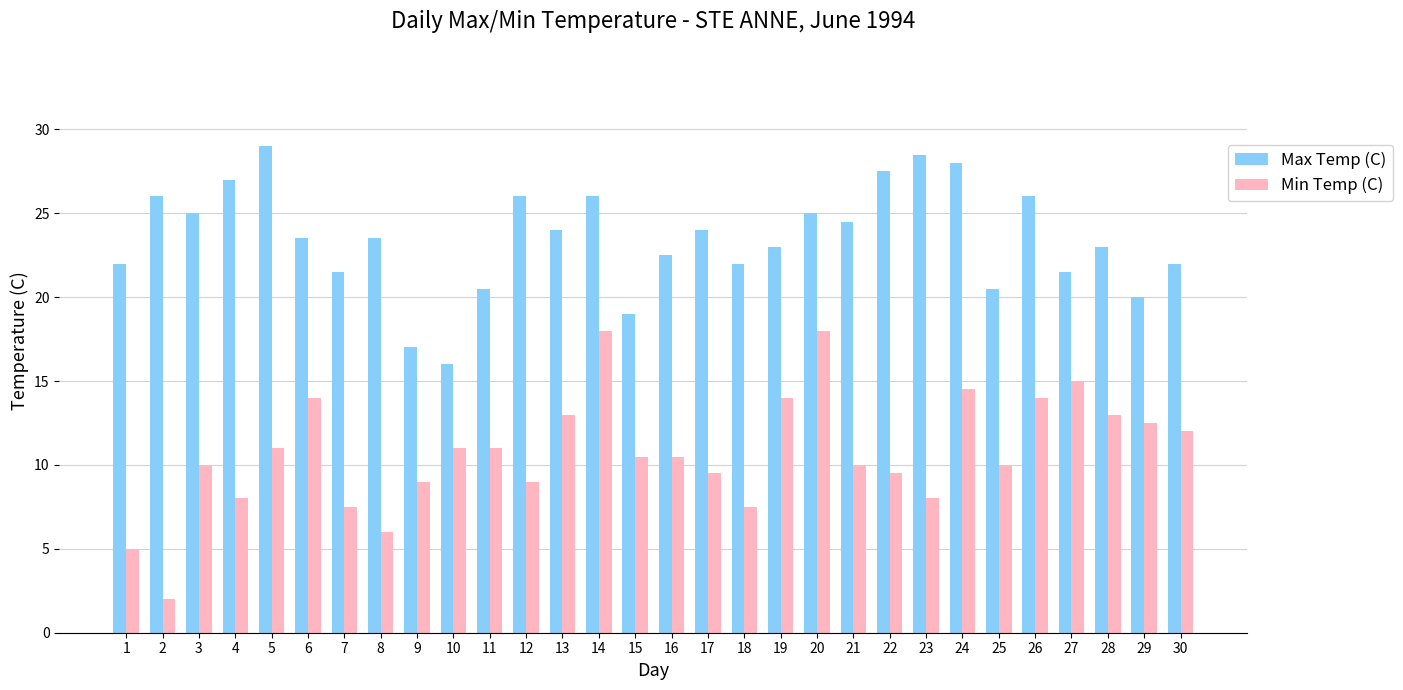

What is the greatest value displayed?

29.0